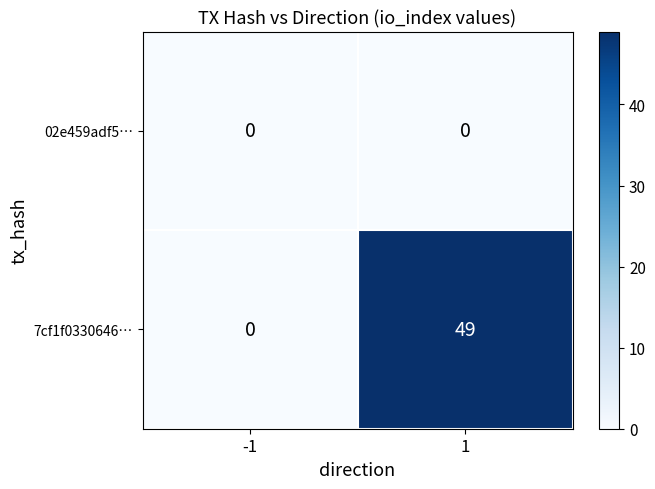

The 7cf1f0330646… series shows 24 at -1. True or false?

False